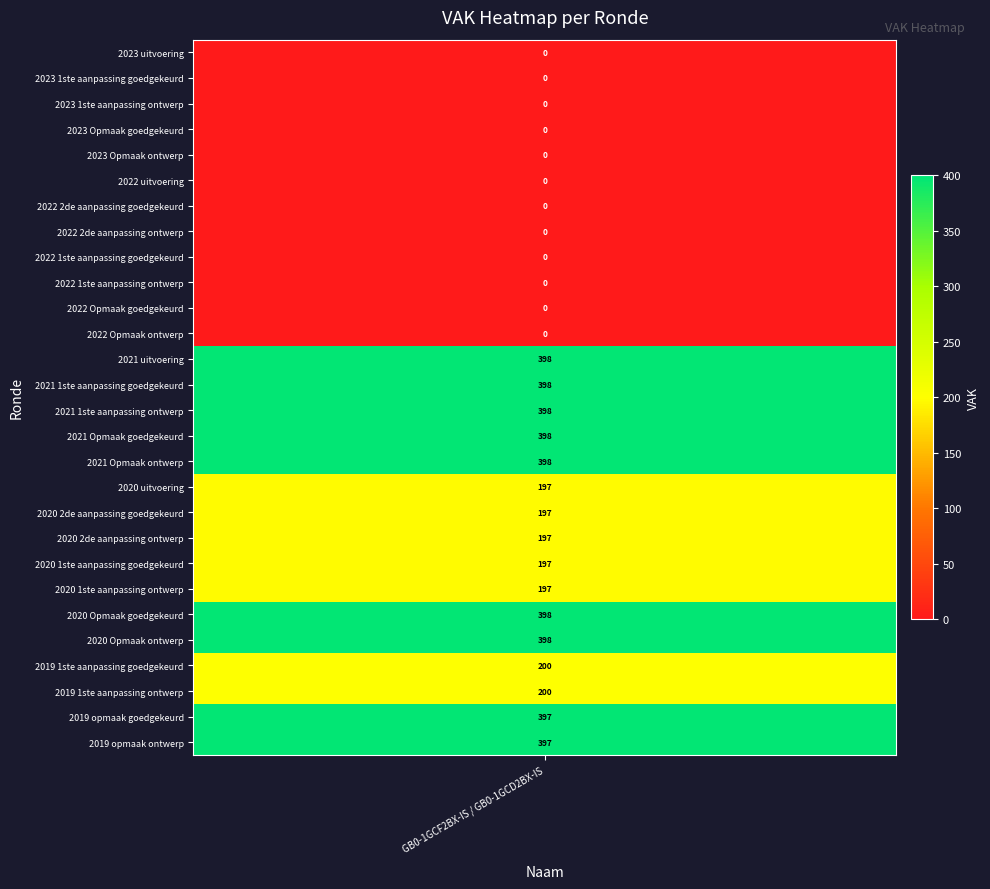

At which label does the data first exceed 197?

2021 uitvoering